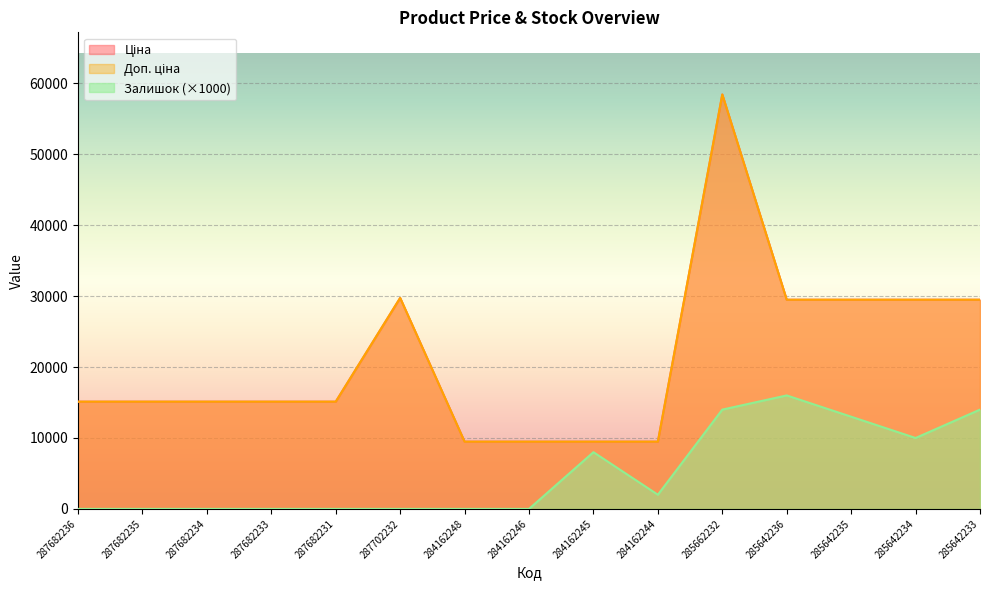

Count the number of data series in this chart.

3